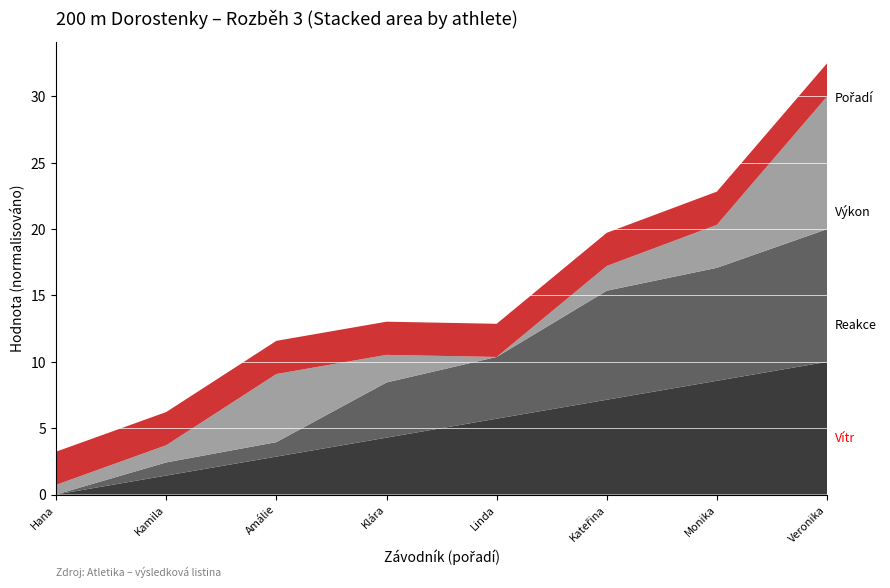

What is the total value across all series at Kamila?

6.2